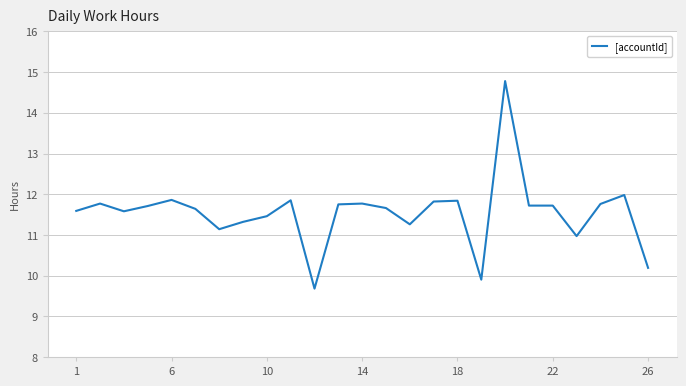

What is the smallest value displayed?

9.7